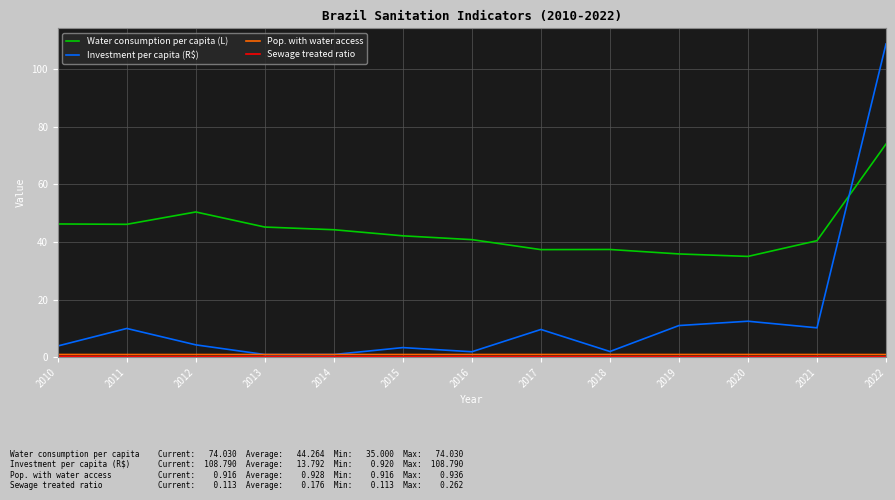

Which category has the highest value in the Investment per capita (R$) series?

2022